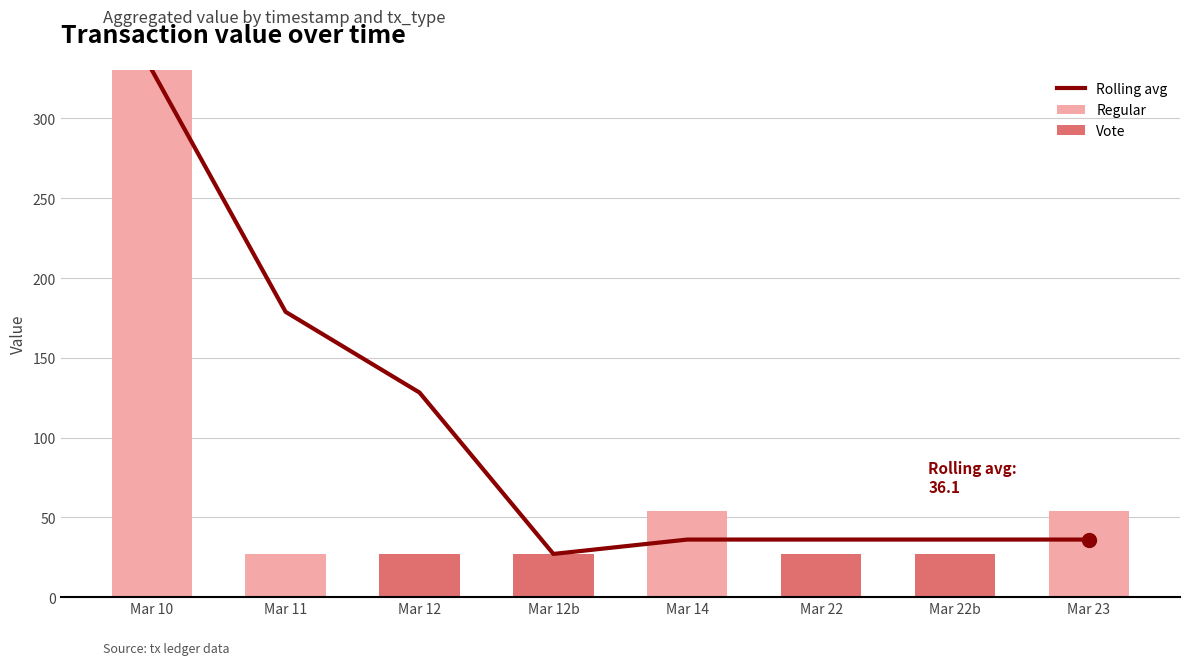

Is the value of Vote at Mar 14 greater than the value of Rolling avg at Mar 22?

No